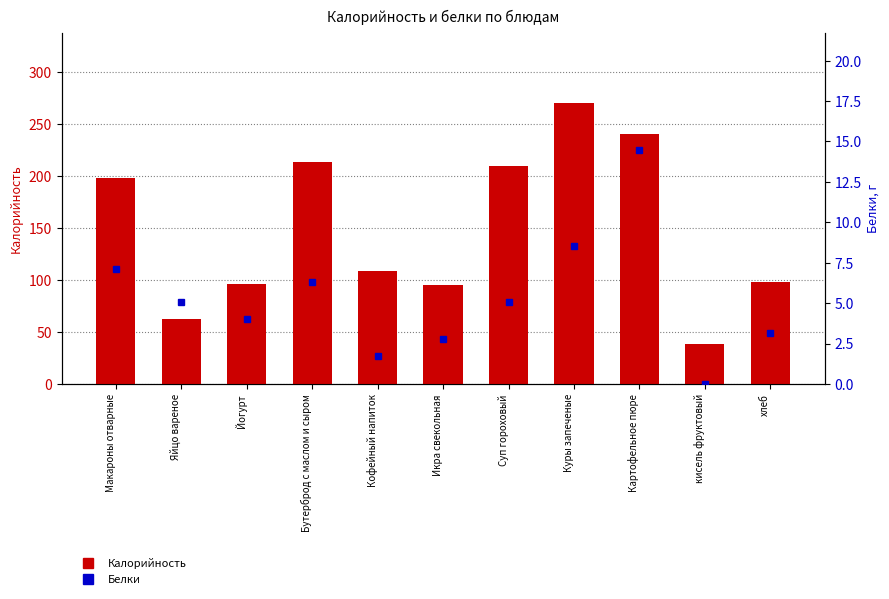

What is the difference between the second highest and minimum values in the Калорийность series?

202.1